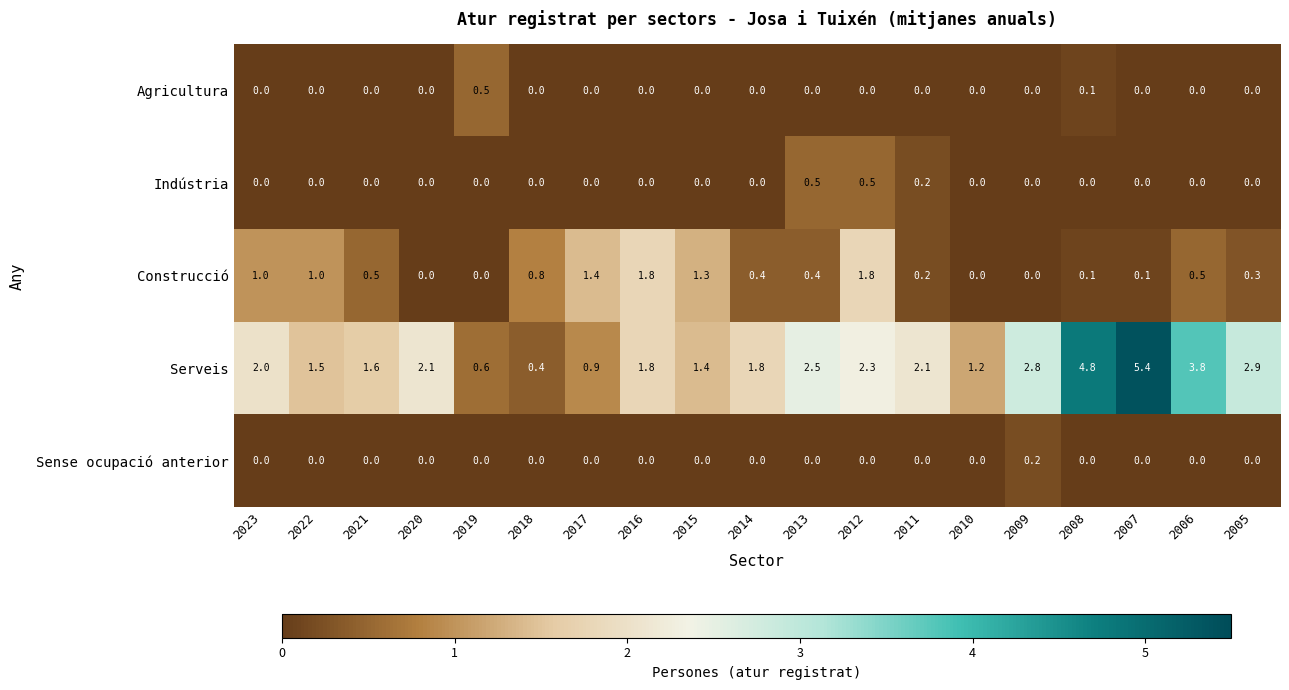

Where is Serveis nearest to the value 2?

2023